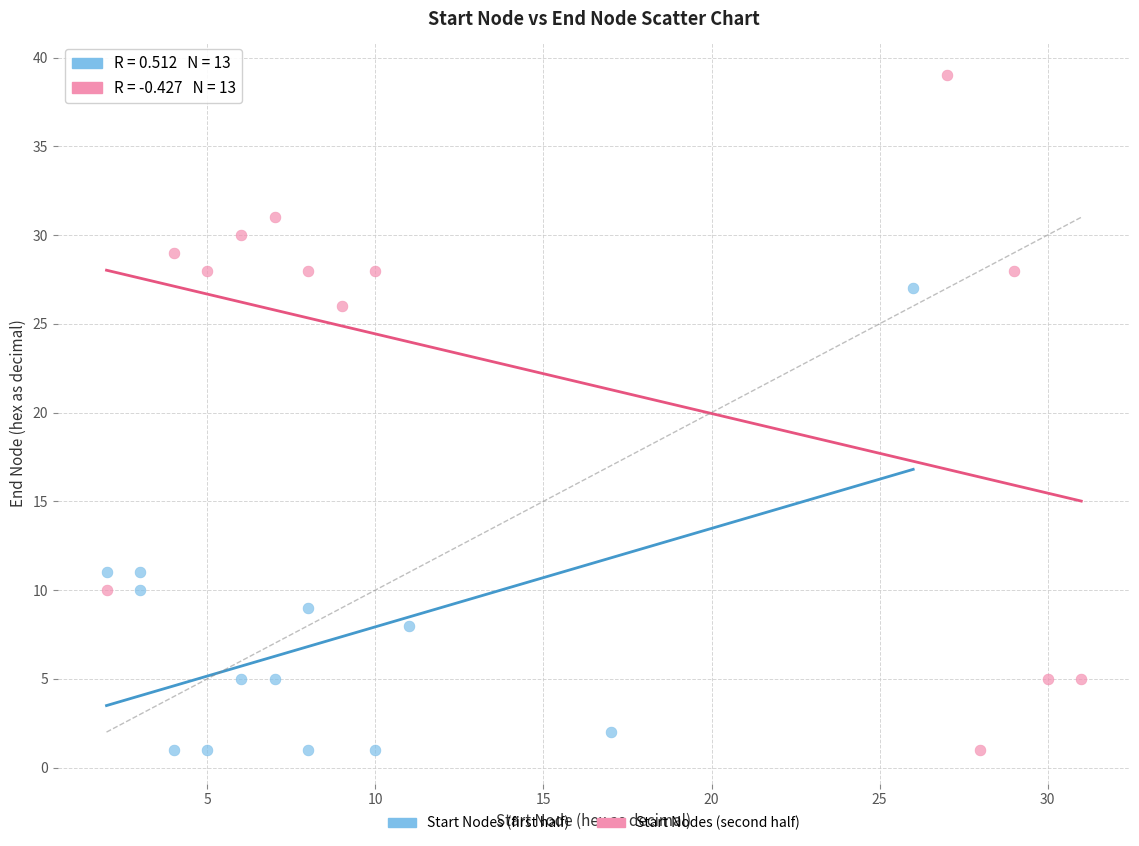

Which series has the widest spread of Y values?

Start Nodes (second half)